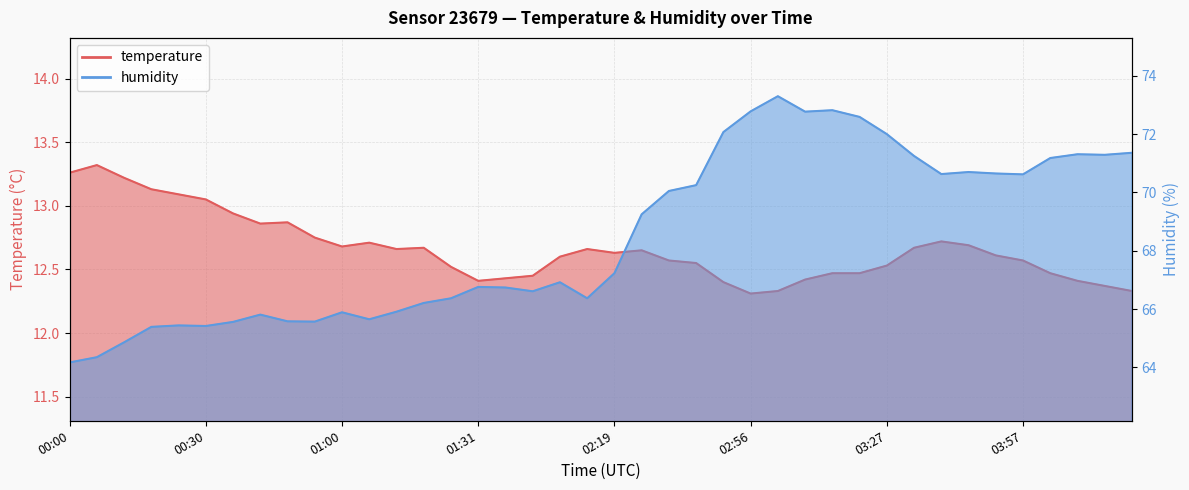

What is the label of the 5th point from the right?

03:57